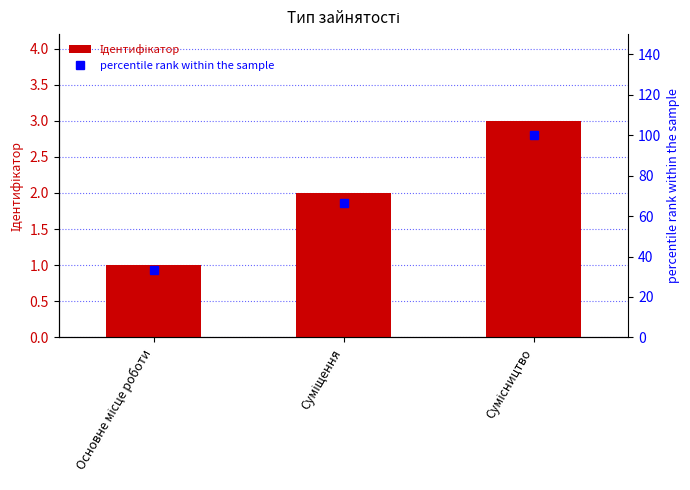

Between Суміщення and Сумісництво, which series saw the biggest shift?

percentile rank within the sample